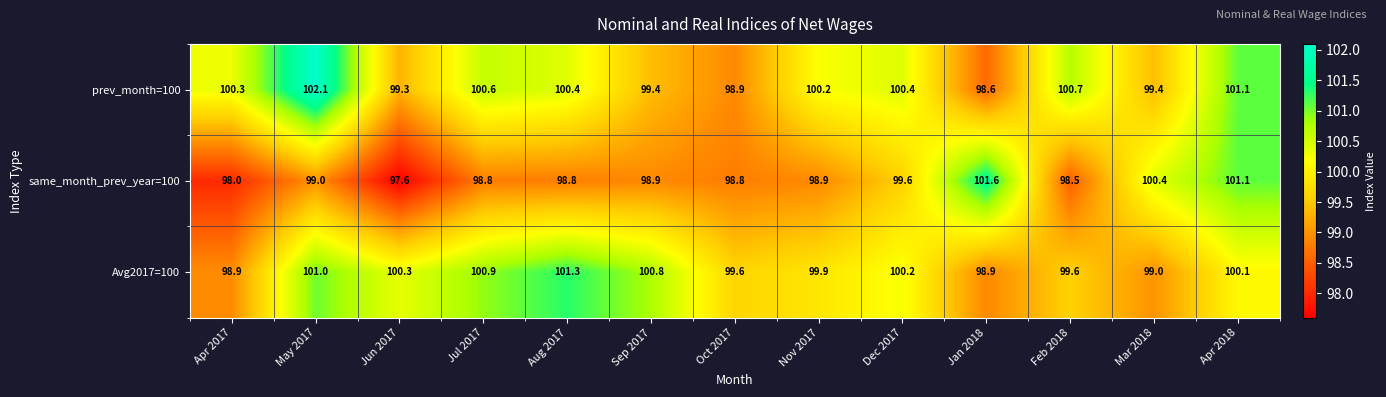

Which series changed the most between Oct 2017 and Apr 2018?

same_month_prev_year=100